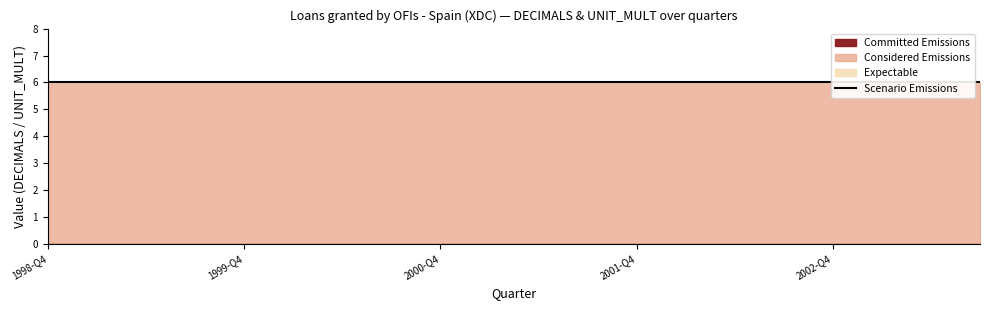

What is the label of the 18th point from the left?

2003-Q1